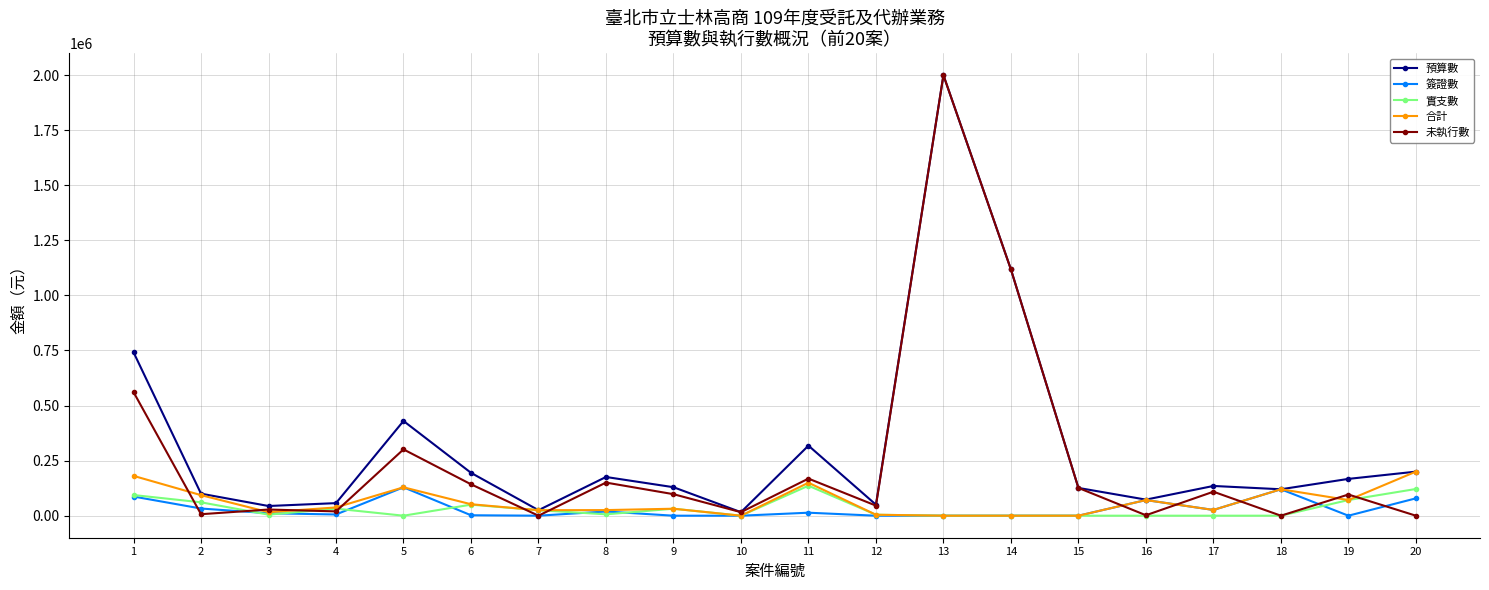

What is the average value of the 合計 series?

61640